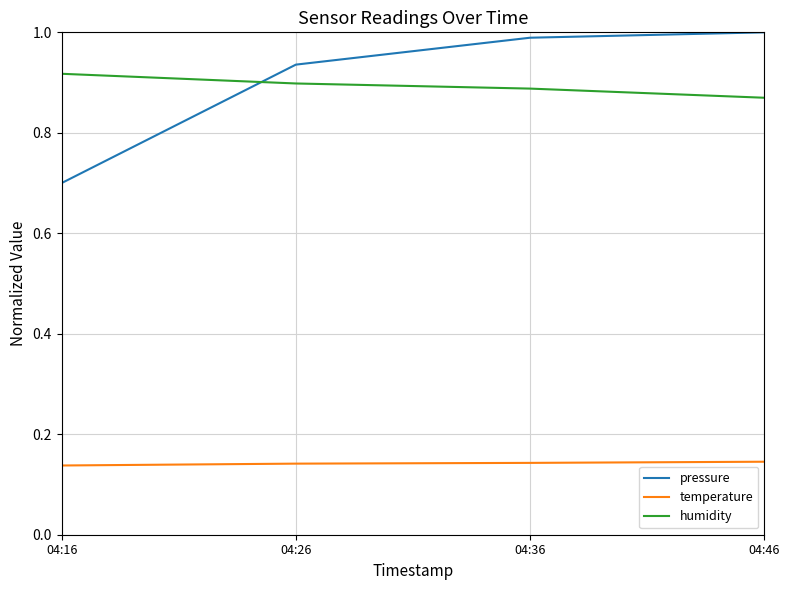

What is the total value across all series at 04:26?

2.0